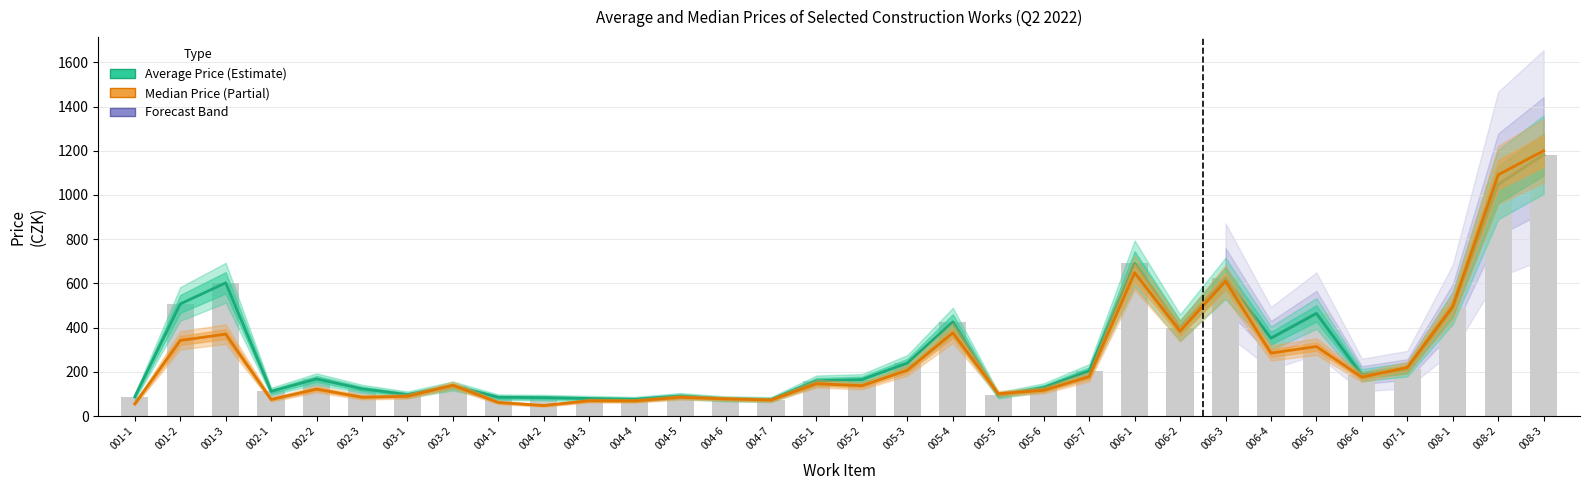

The avg_price series shows 69.8 at 007-1. True or false?

False